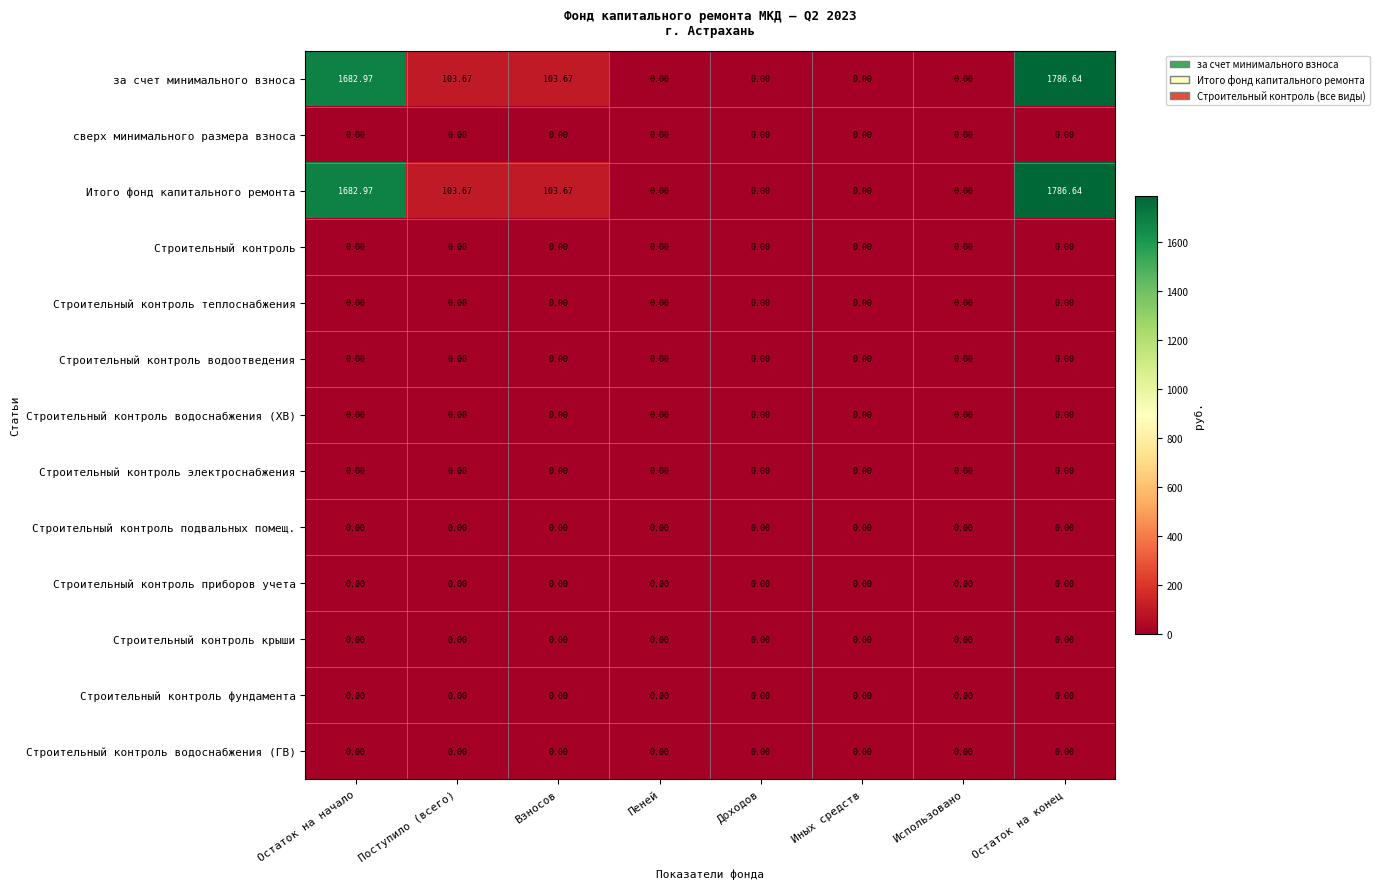

At which category does the chart reach its peak across all series?

Остаток на конец